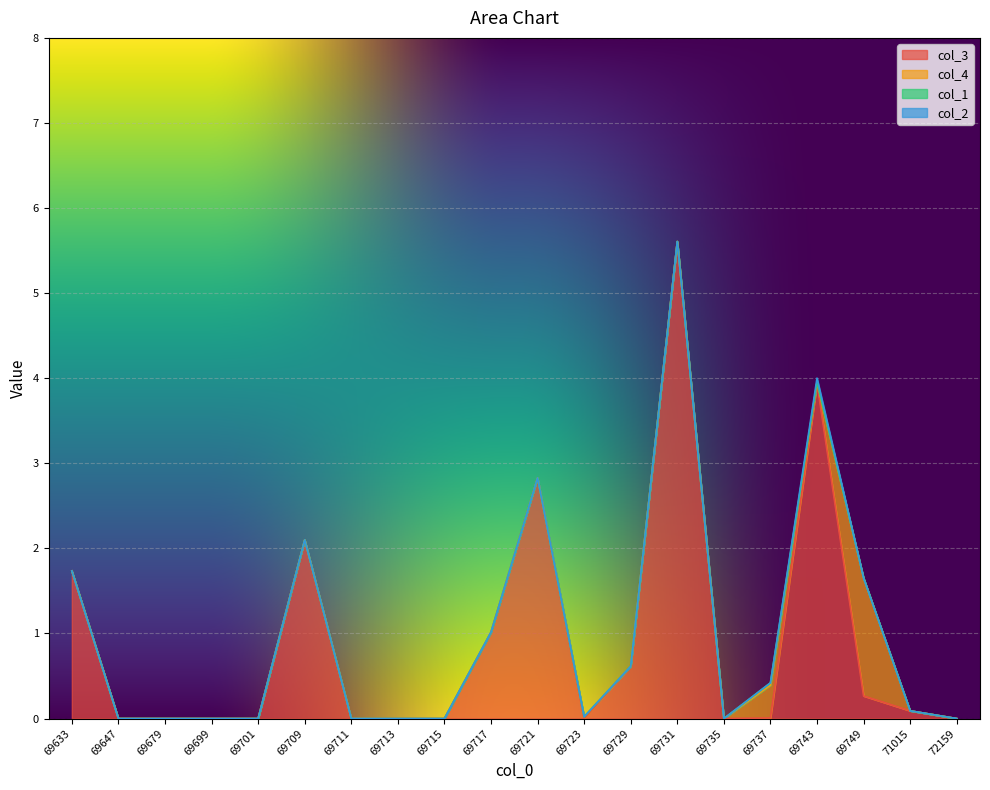

In col_2, how many points are higher than both neighbors (excluding endpoints)?

1